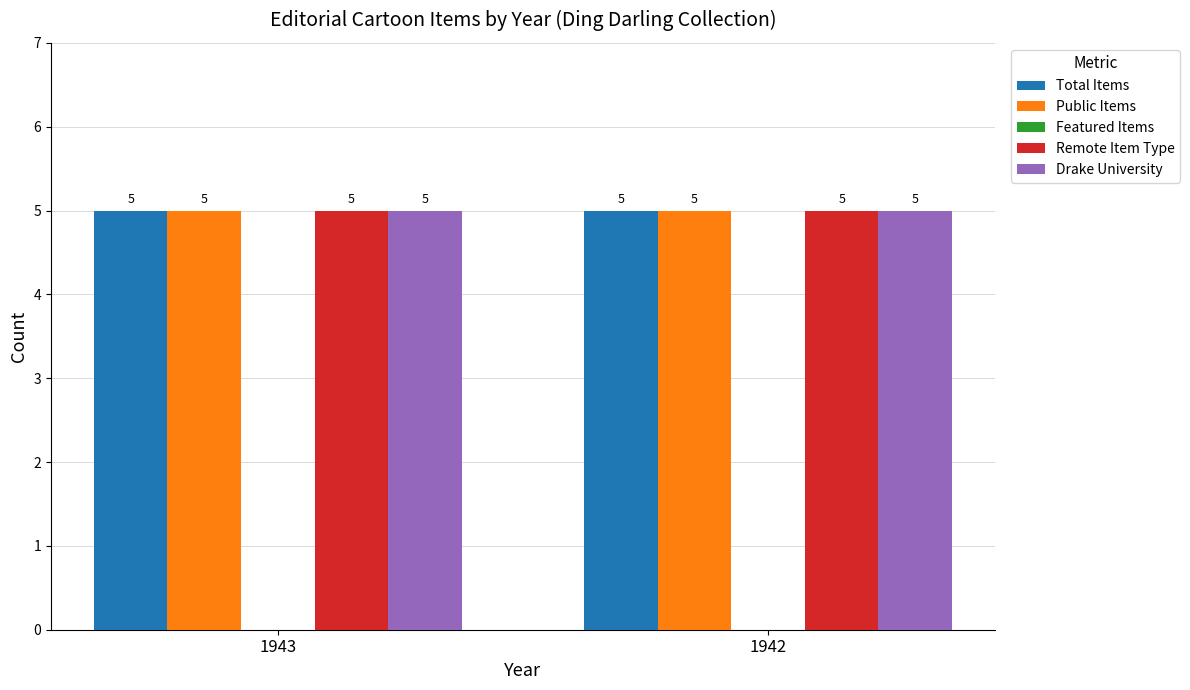

True or false: Remote Item Type has a value of 5 at 1943.

True